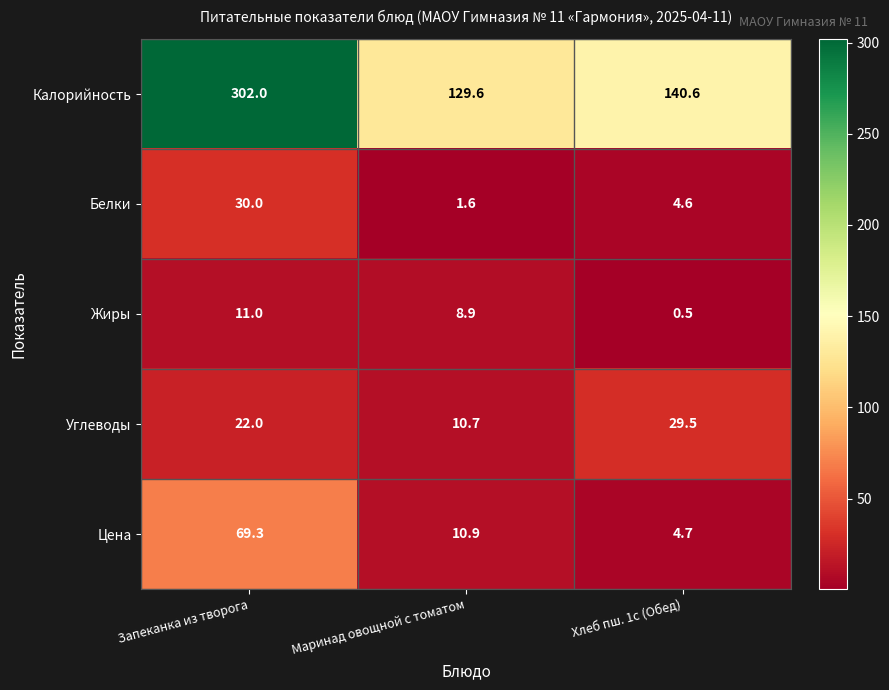

Which category has the highest value across all series?

Запеканка из творога